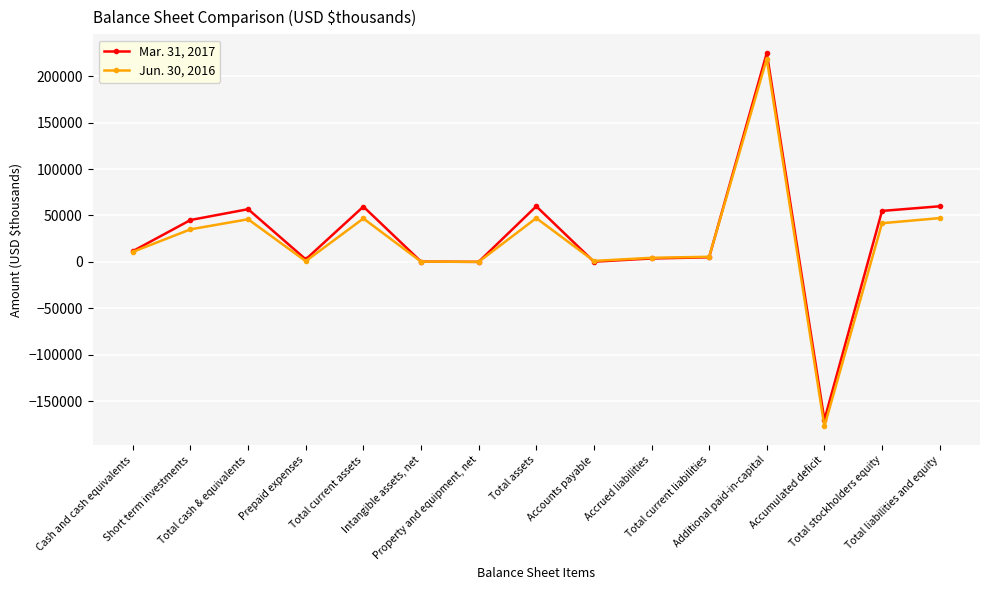

Which series has the largest range (max minus min)?

Jun. 30, 2016